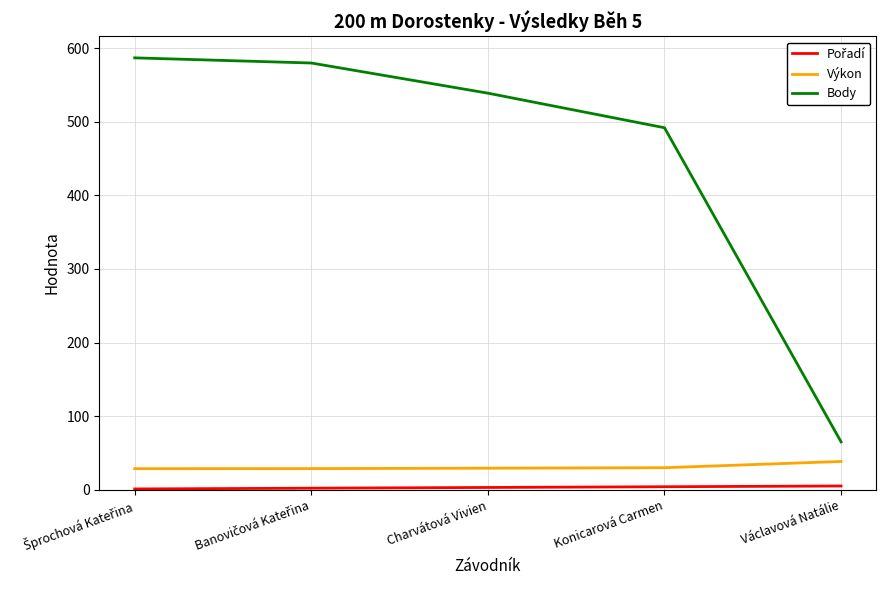

What value does the Body series have at Konicarová Carmen?

492.0